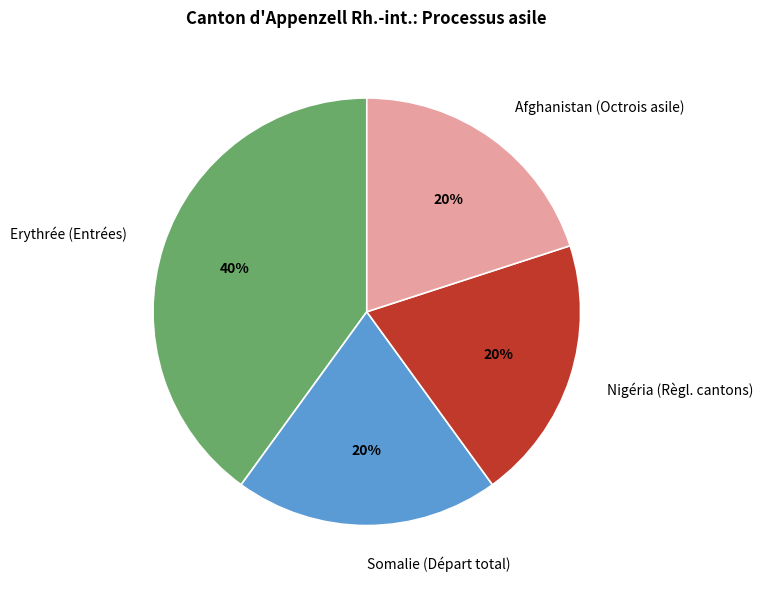

The Nigéria (Règl. cantons) slice represents 20% of the pie. True or false?

True